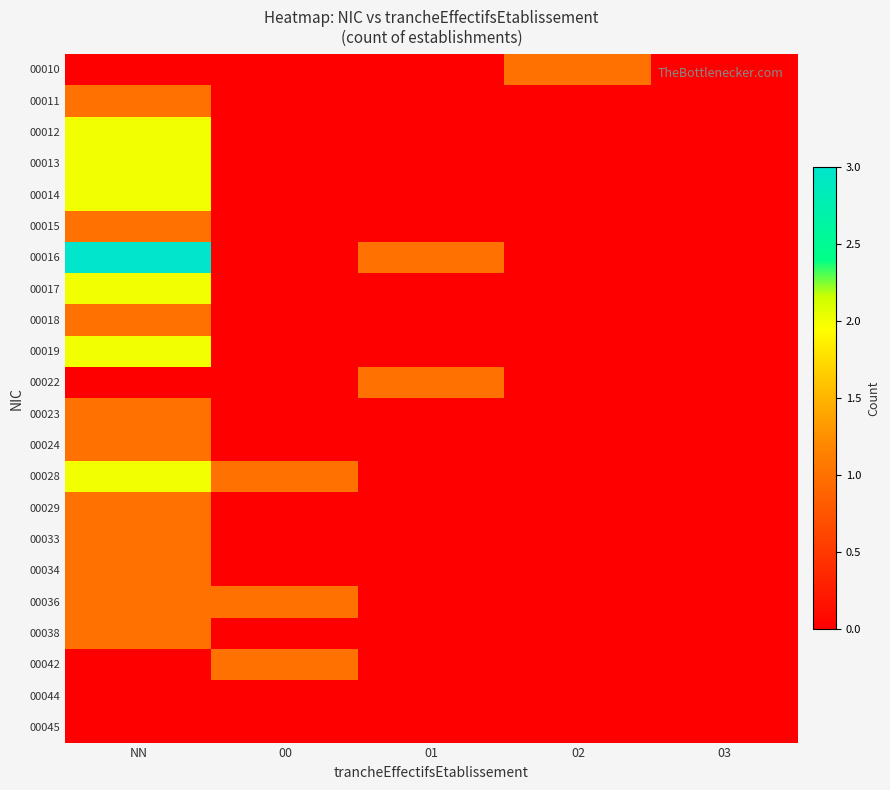

How many series are shown in this chart?

22